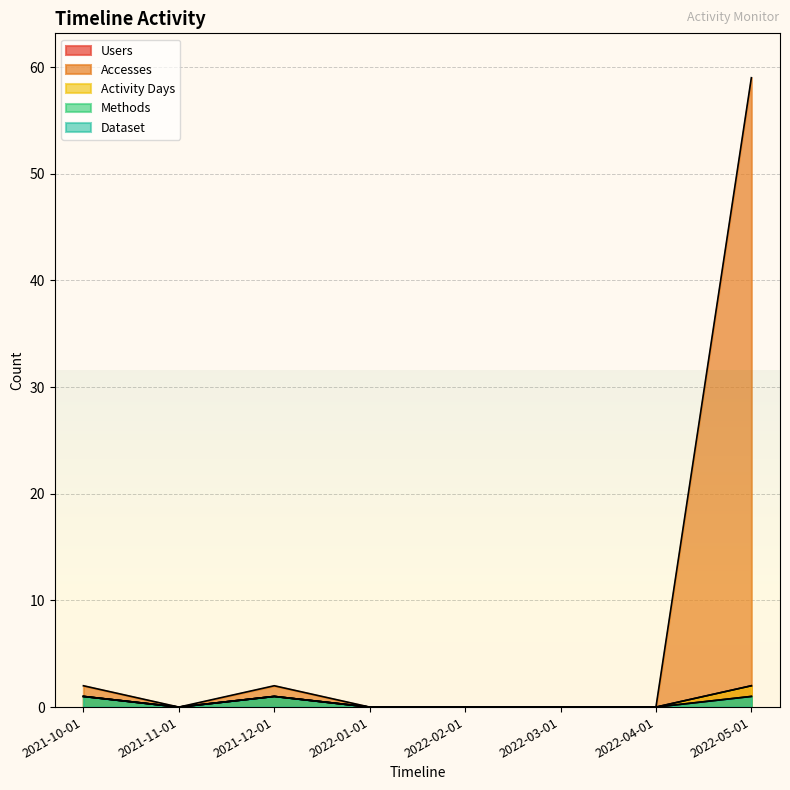

Reading right to left, transcribe all the data shown in this chart.

Users: 2022-05-01=2	2022-04-01=0	2022-03-01=0	2022-02-01=0	2022-01-01=0	2021-12-01=1	2021-11-01=0	2021-10-01=1
Accesses: 2022-05-01=59	2022-04-01=0	2022-03-01=0	2022-02-01=0	2022-01-01=0	2021-12-01=2	2021-11-01=0	2021-10-01=2
Activity Days: 2022-05-01=2	2022-04-01=0	2022-03-01=0	2022-02-01=0	2022-01-01=0	2021-12-01=1	2021-11-01=0	2021-10-01=1
Methods: 2022-05-01=1	2022-04-01=0	2022-03-01=0	2022-02-01=0	2022-01-01=0	2021-12-01=1	2021-11-01=0	2021-10-01=1
Dataset: 2022-05-01=1	2022-04-01=0	2022-03-01=0	2022-02-01=0	2022-01-01=0	2021-12-01=1	2021-11-01=0	2021-10-01=1